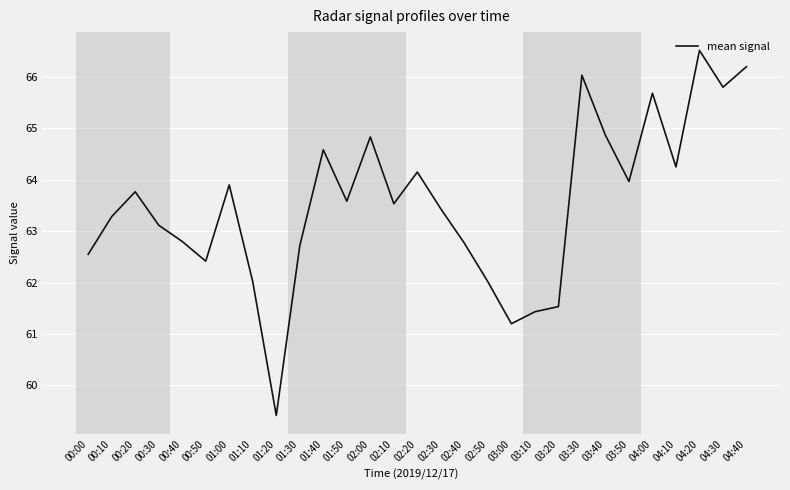

What position from the right is 03:30?

8